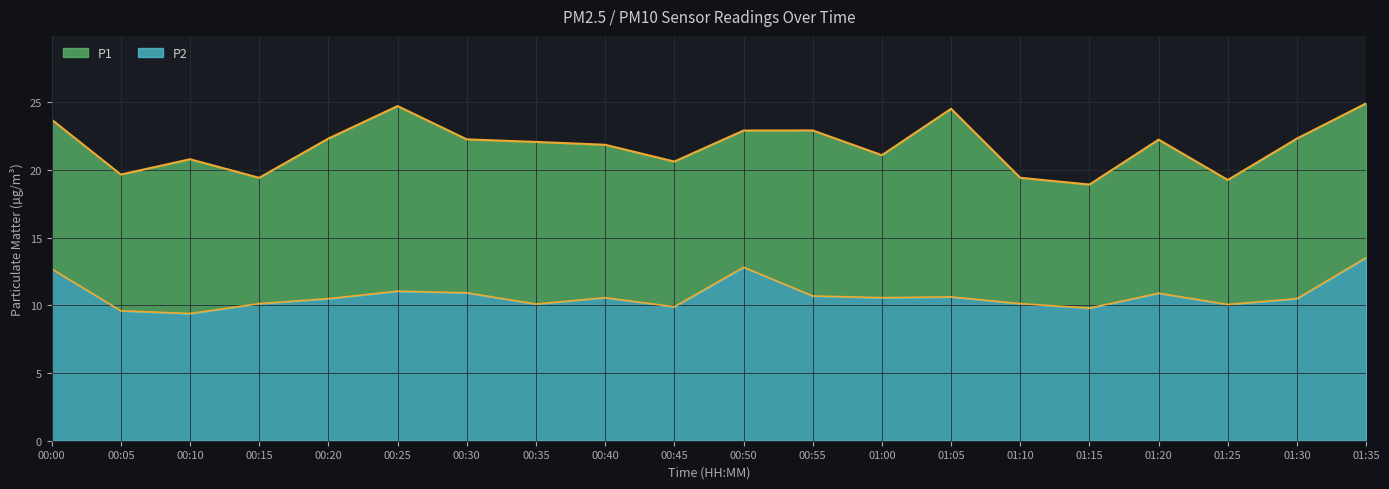

Is the value of P2 at 00:20 greater than the value of P1 at 00:50?

No